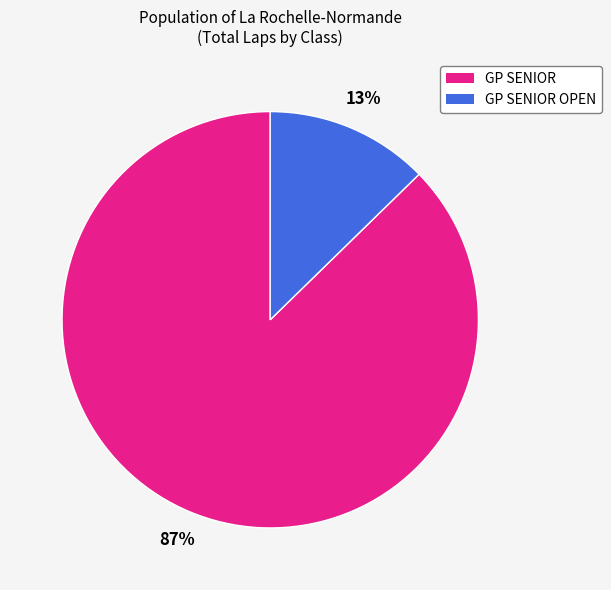

Between GP SENIOR and GP SENIOR OPEN, which is larger?

GP SENIOR